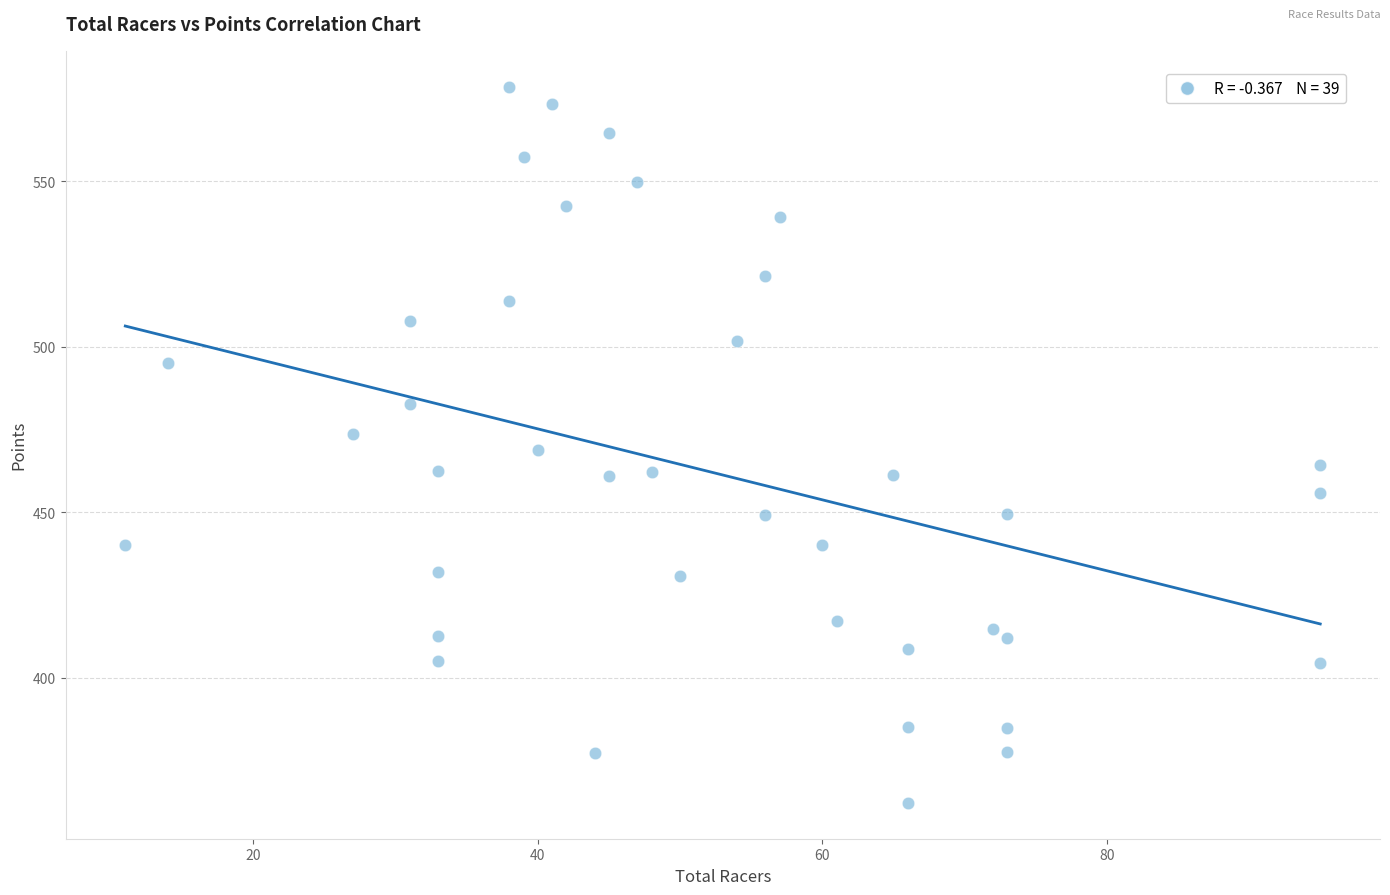

What is the range of X values (max minus min)?

84.0